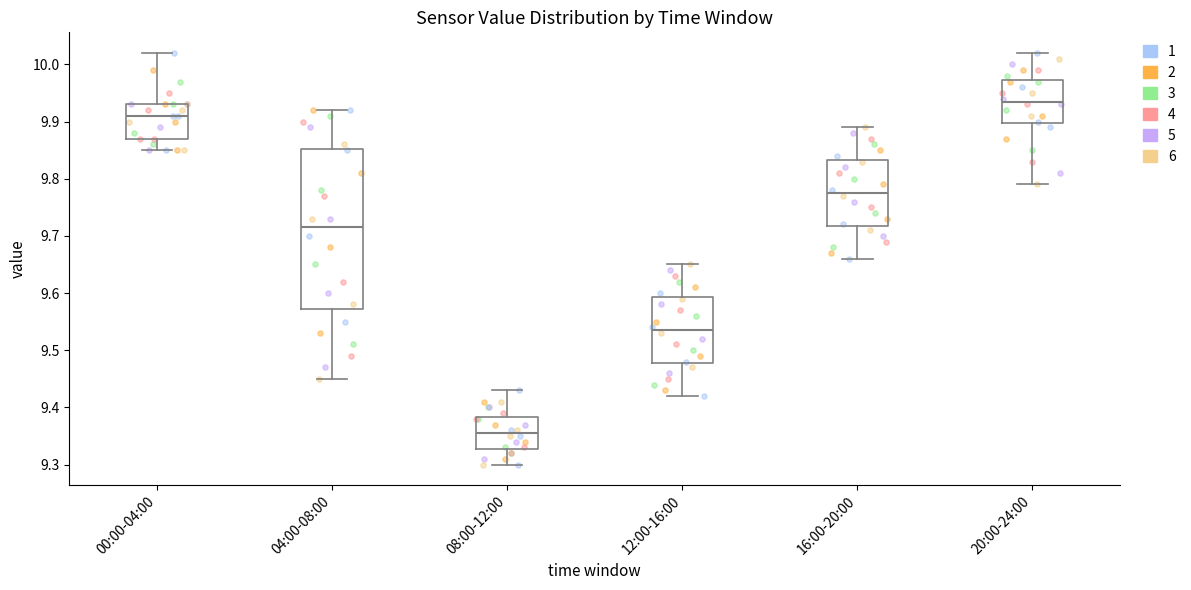

Which box is the tallest, from its lower edge to its upper edge?

04:00-08:00